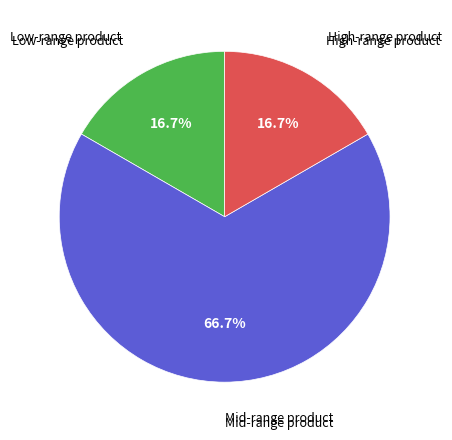

How many segments does this pie chart have?

3